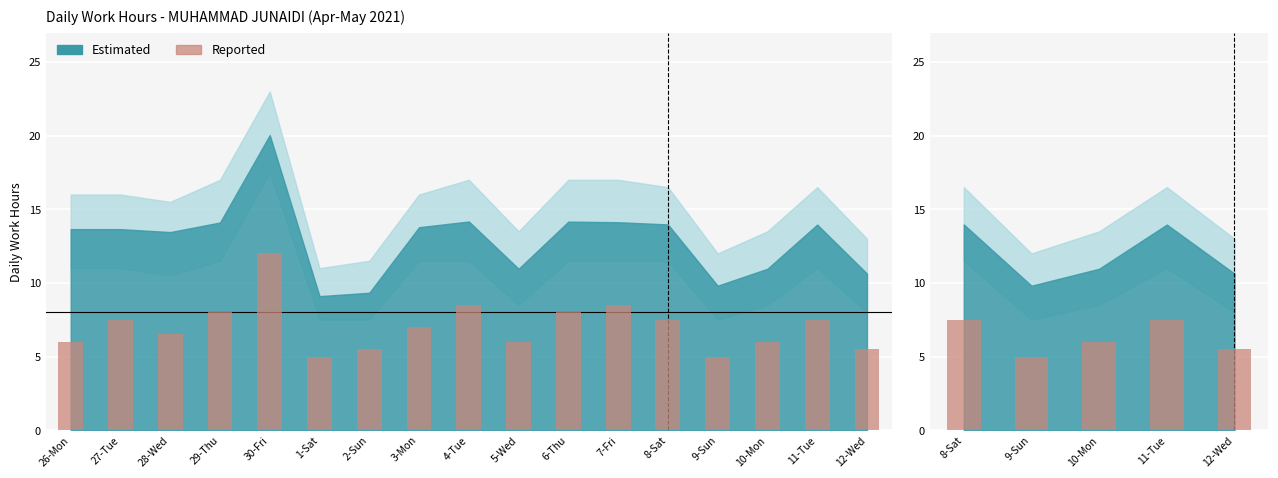

Is it true that the value at 10-Mon is 9.6?

False